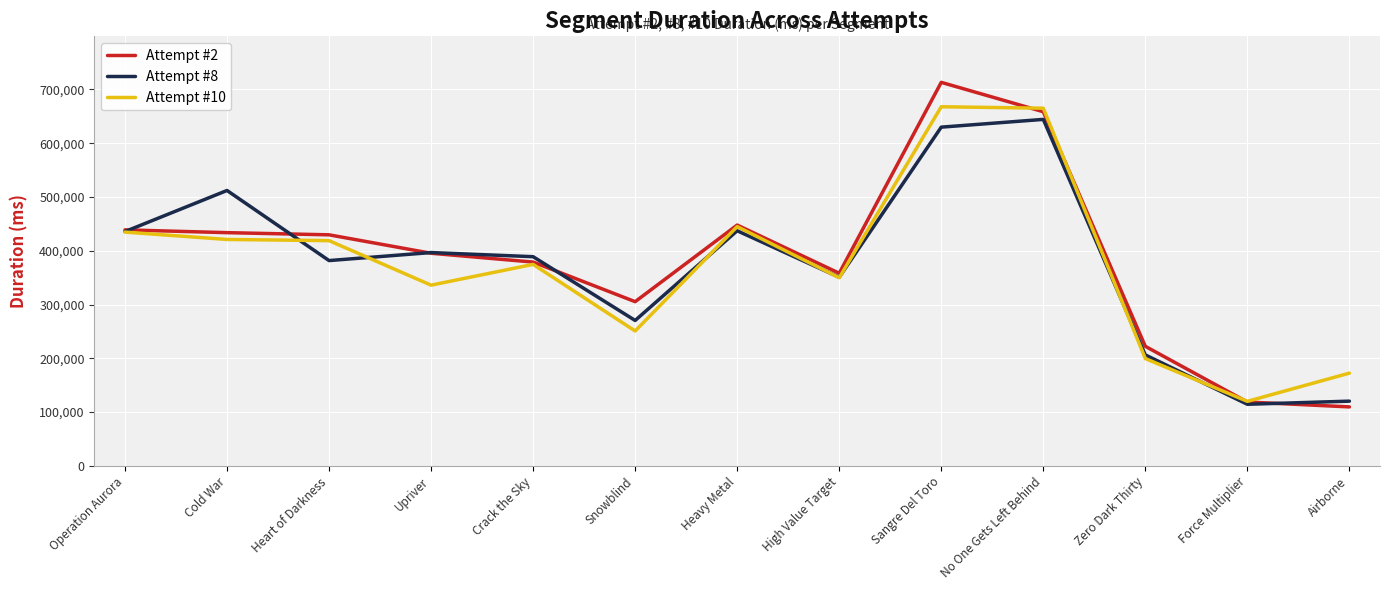

Which series has the widest spread of values?

Attempt #2